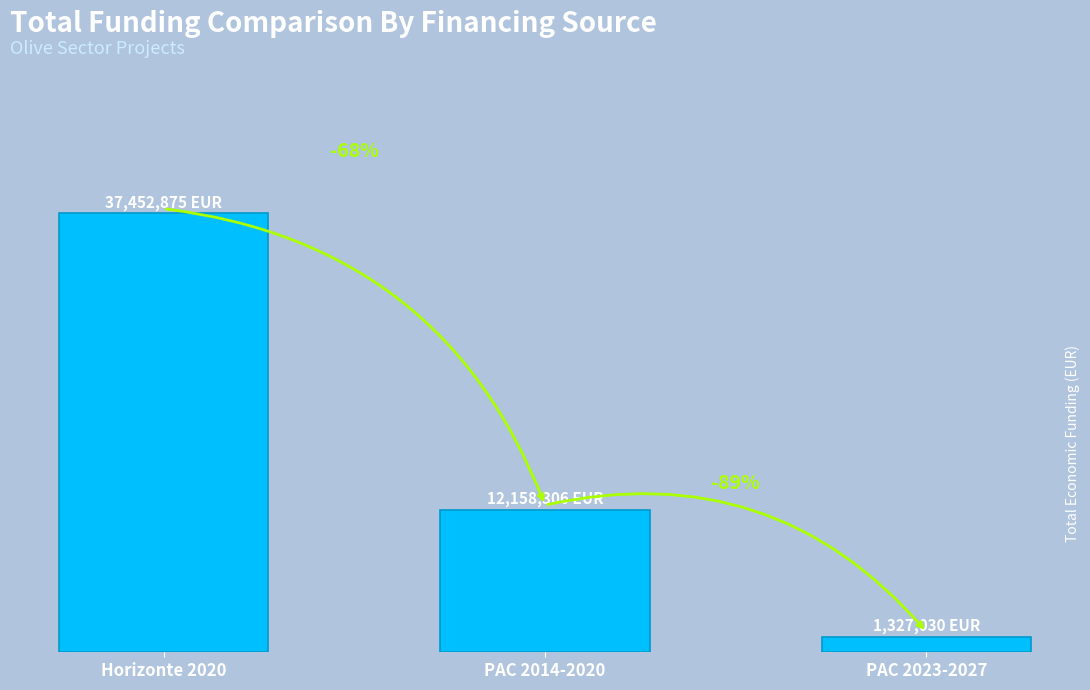

The chart shows a value of 12158306 at PAC 2014-2020. True or false?

True